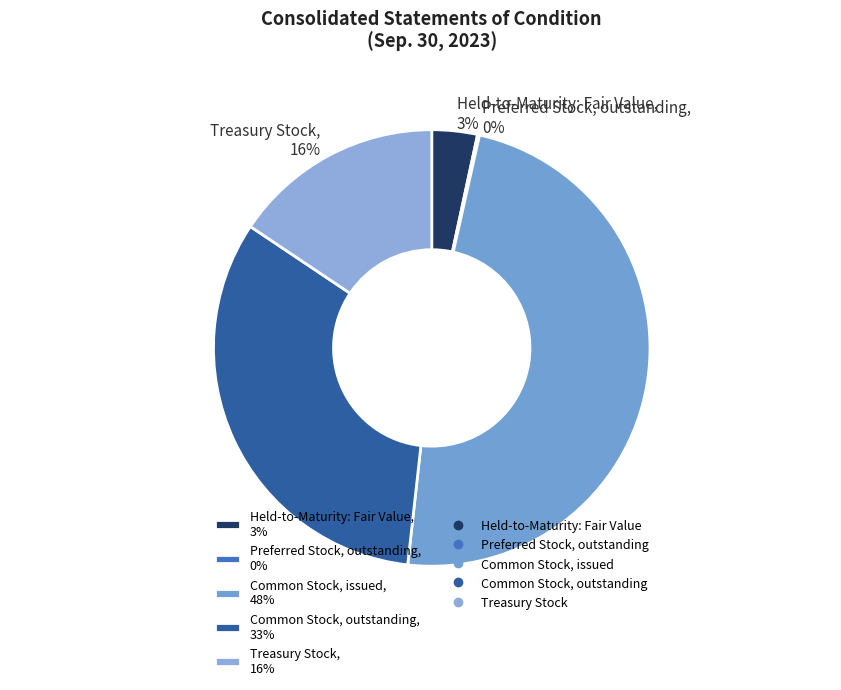

Do Held-to-Maturity: Fair Value, 3% and Treasury Stock, 16% together represent more than half of the pie?

No